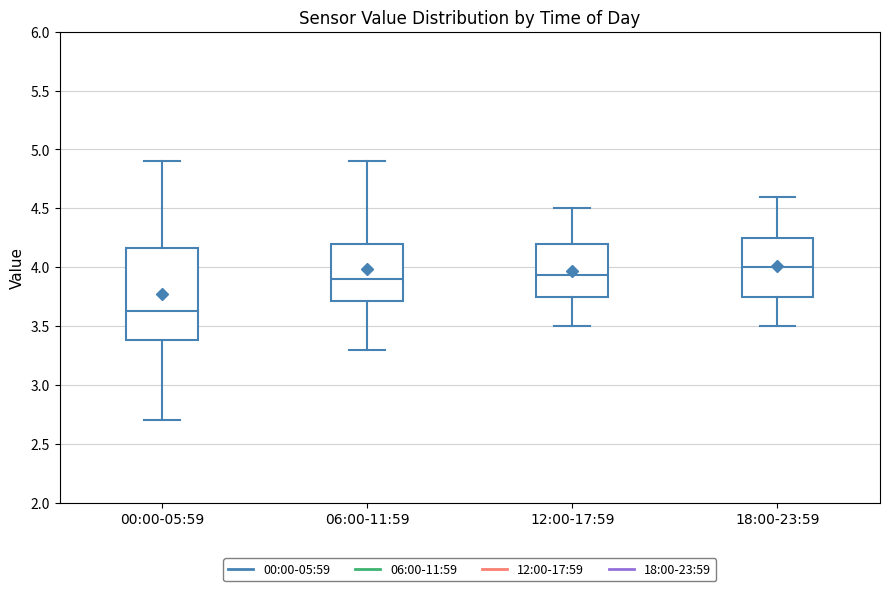

Reading left to right, read every box against the y-axis: the position of its median line, the range the box covers, and the ends of its whiskers. The values are not printed on the chart, so give them approximately, as read against the axis.

00:00-05:59: median 3.65, box 3.40 to 4.15, whiskers 2.70 to 4.90
06:00-11:59: median 3.90, box 3.70 to 4.20, whiskers 3.30 to 4.90
12:00-17:59: median 3.95, box 3.75 to 4.20, whiskers 3.50 to 4.50
18:00-23:59: median 4.00, box 3.75 to 4.25, whiskers 3.50 to 4.60